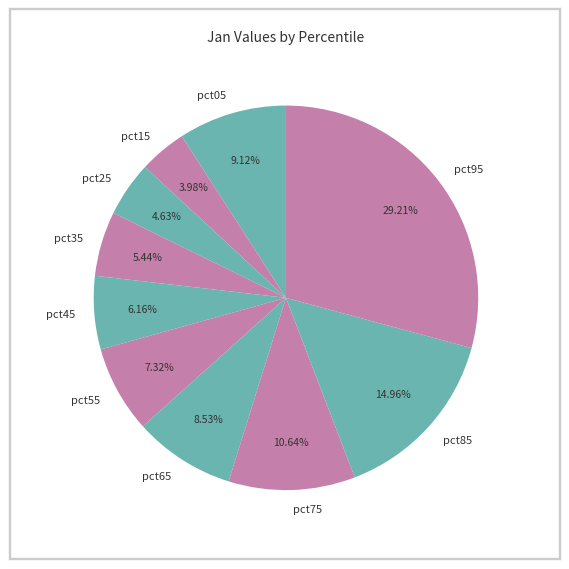

What percentage is the pct15 slice, to the nearest percent?

4%